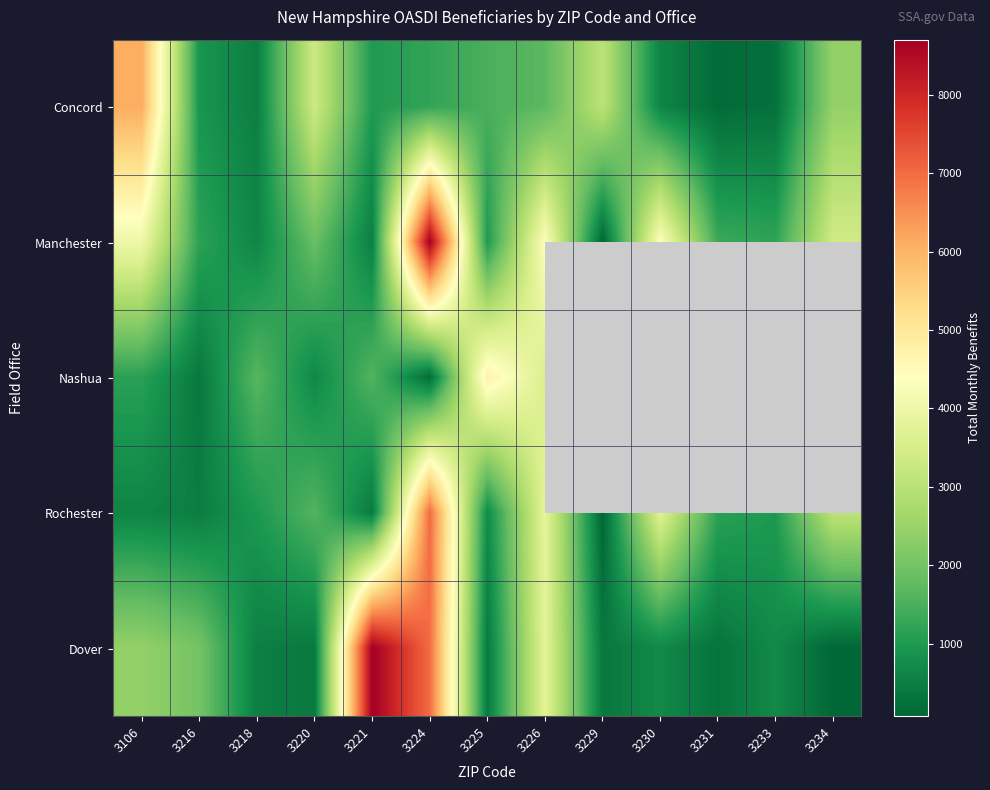

Read the Dover value at 3221.

8703.0